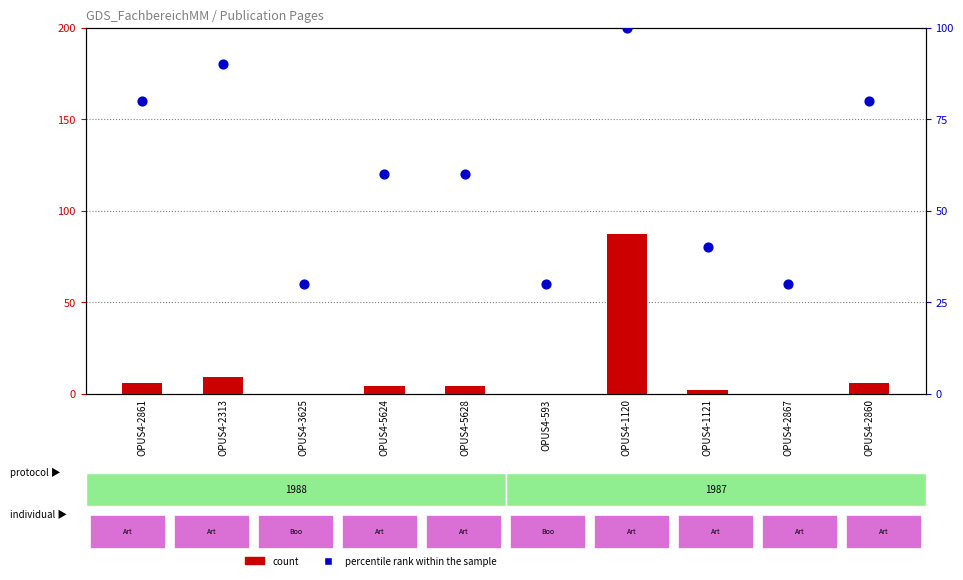

Which series has the widest spread of Y values?

count